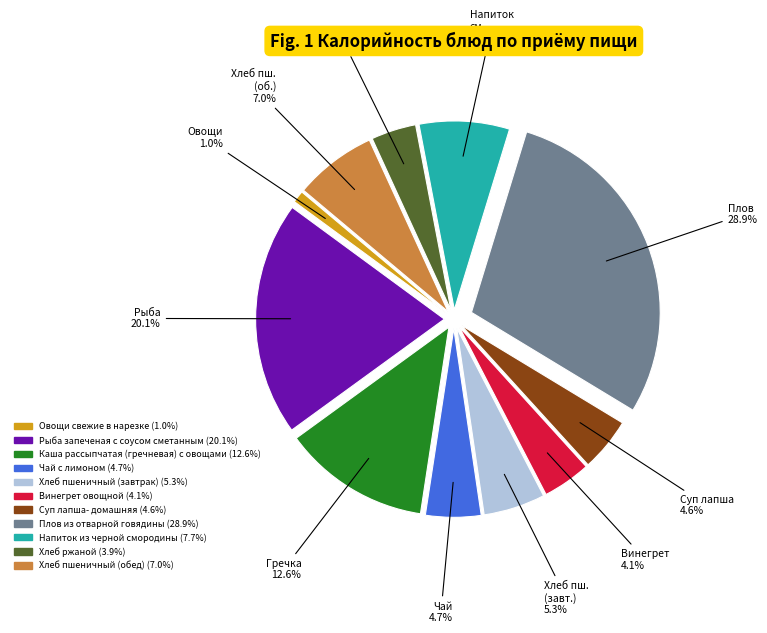

Approximately how many times larger is the value at Плов из отварной говядины compared to Хлеб пшеничный (обед)?

4.1